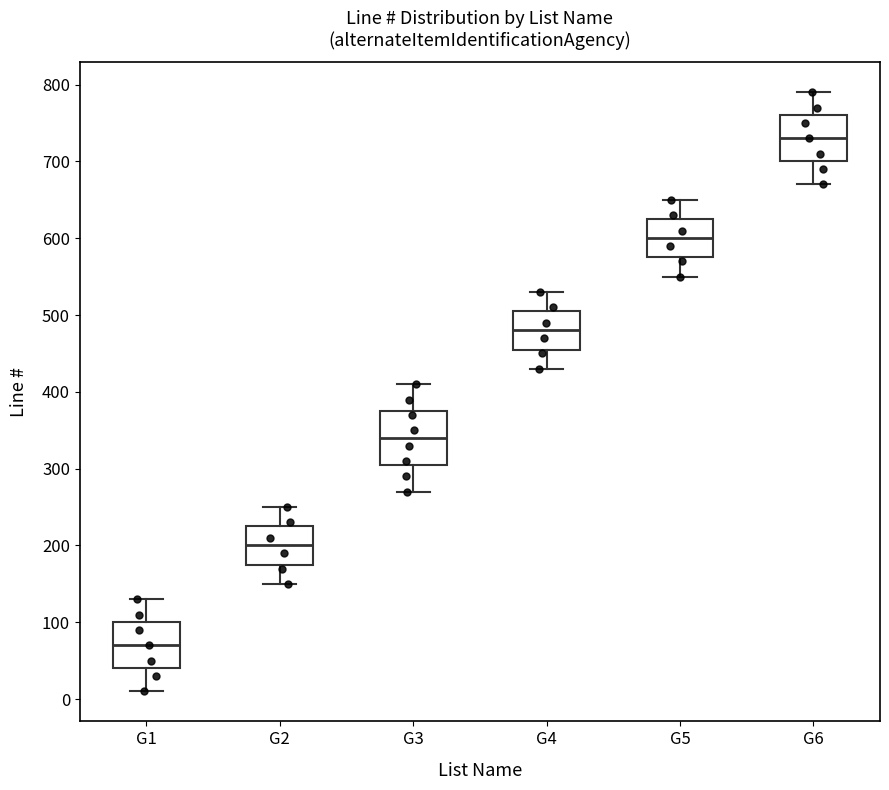

Comparing the boxes themselves (not the whiskers), which one is the tallest?

G3